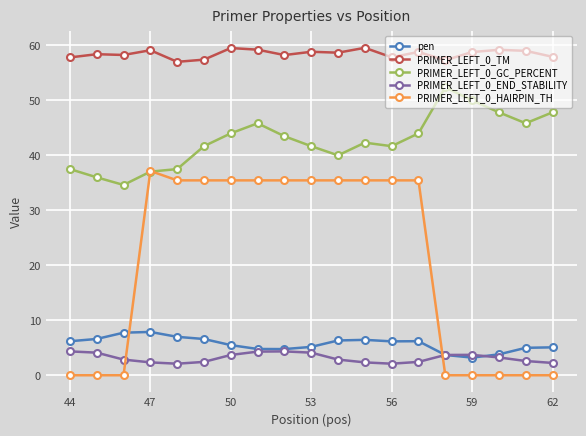

What is the value of the pen point at the 1st from the left?

6.2